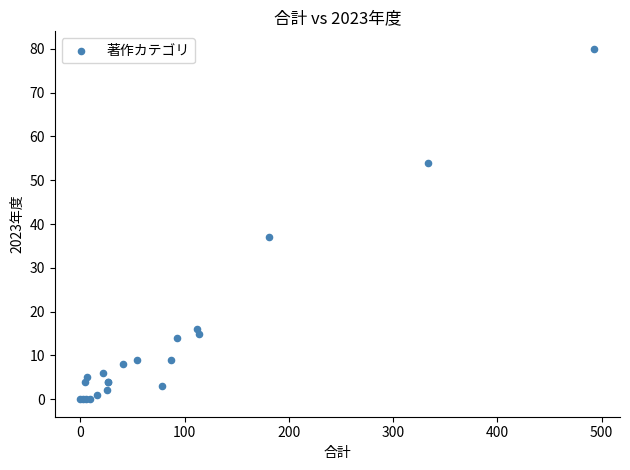

What Y value in the scatter plot is closest to 40?

37